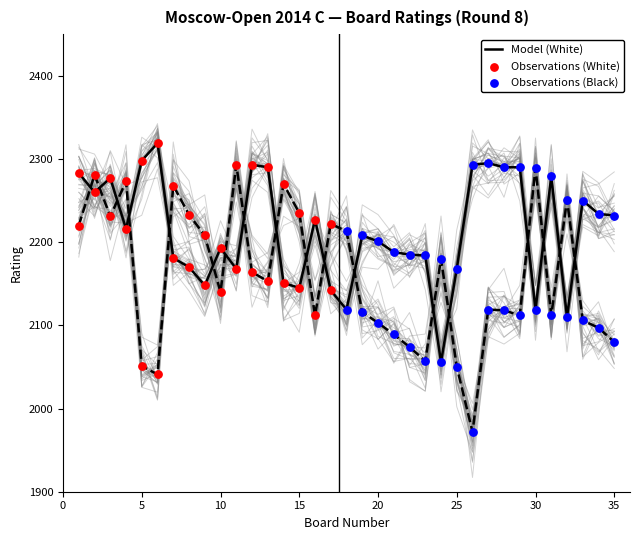

Is it true that Model (White) equals 942 at 15?

False